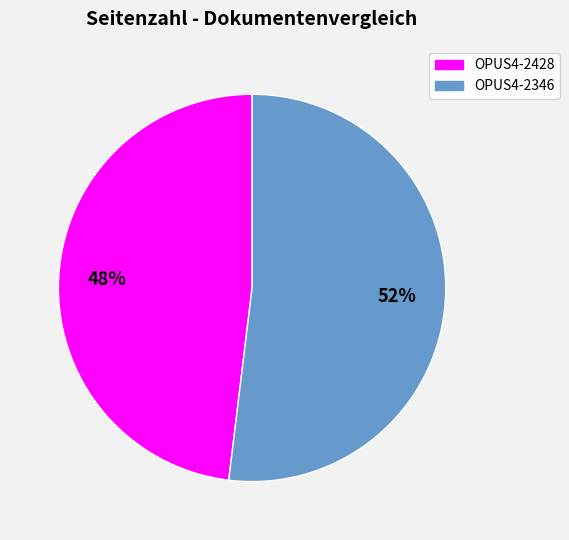

Count the number of slices in the pie.

2